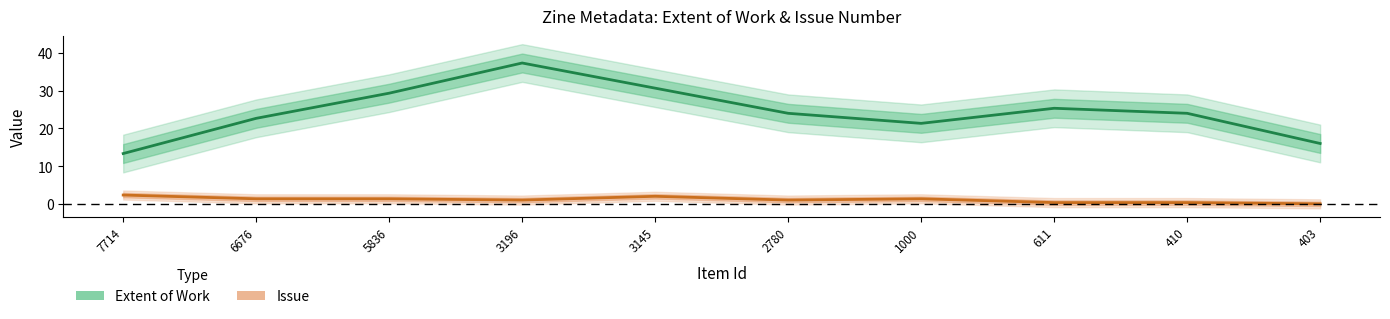

How many distinct data groups are displayed?

2